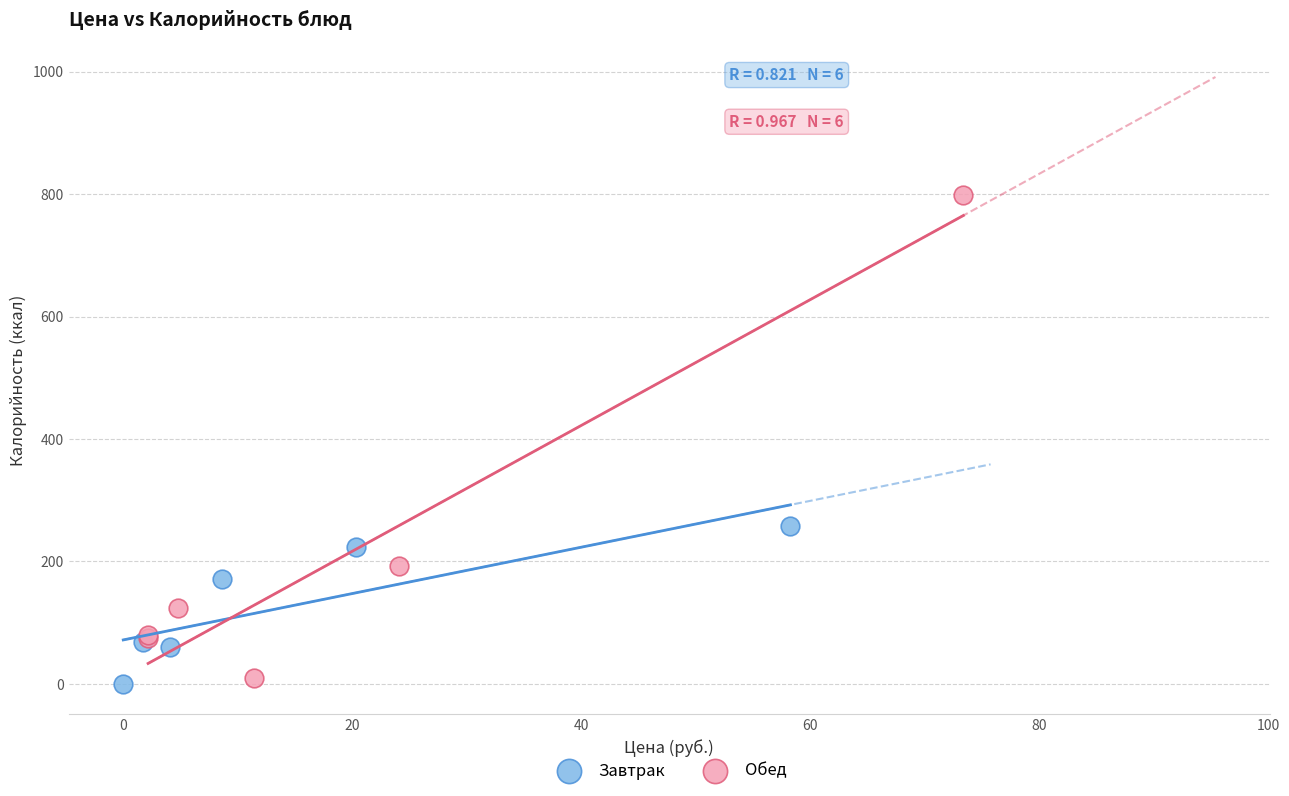

Which series reaches the maximum Y coordinate?

Обед